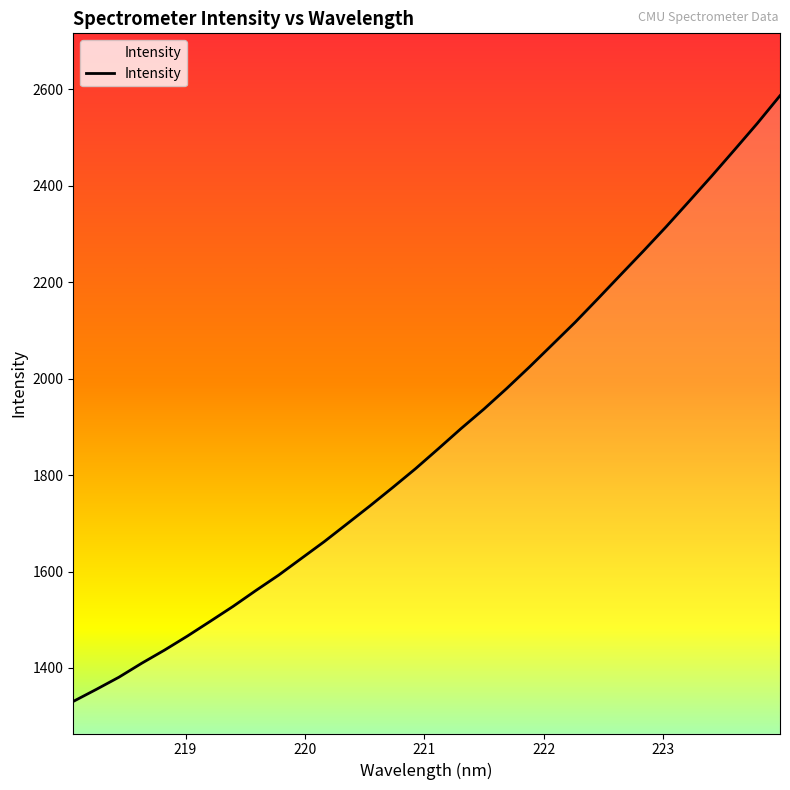

What is the greatest value displayed?

2586.7